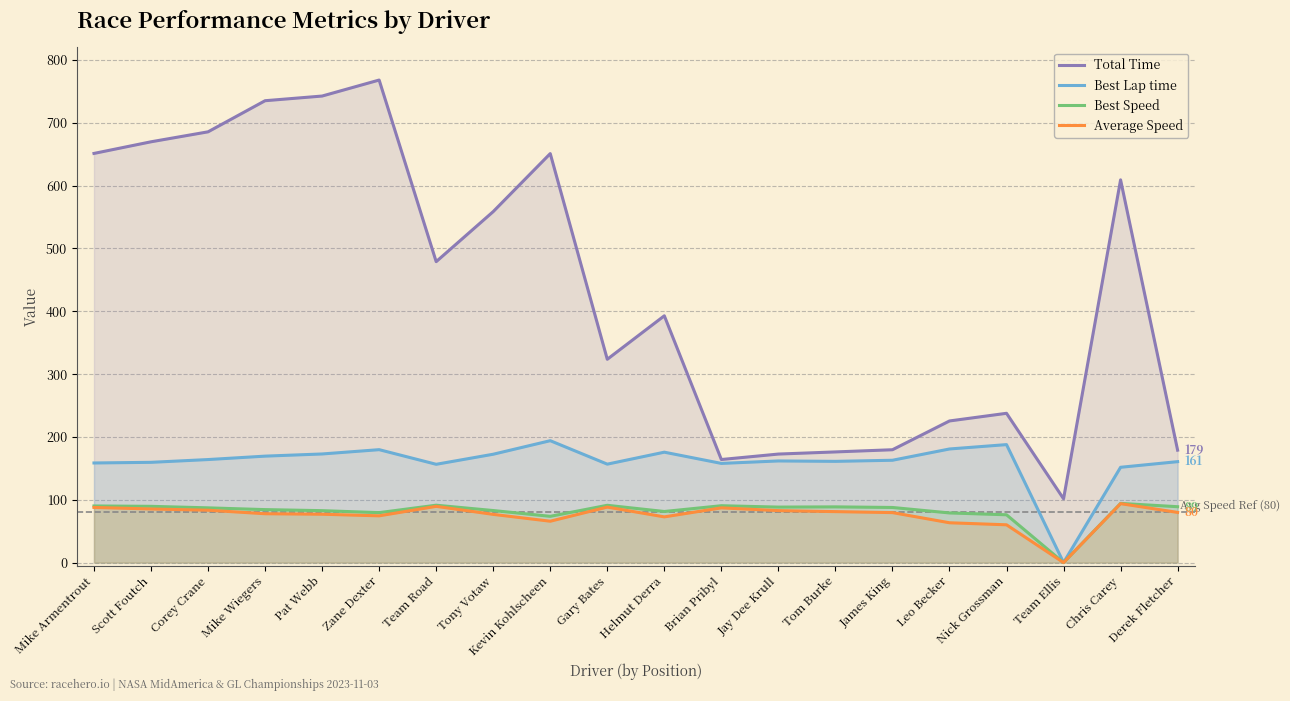

What value does the Total Time series have at Jay Dee Krull?

172.8